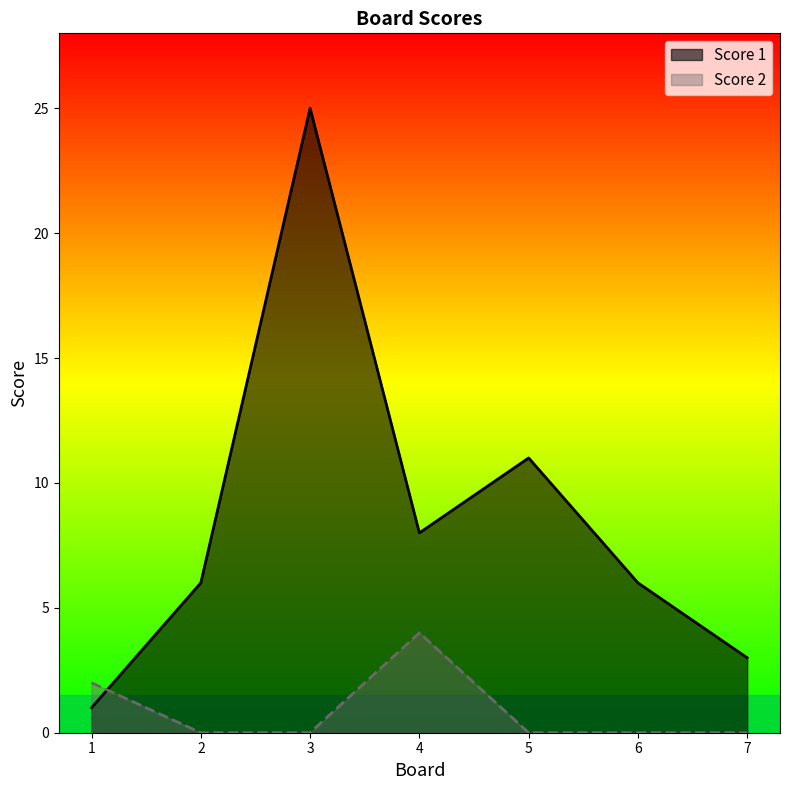

What is the difference between the second highest and minimum values in the Score 2 series?

2